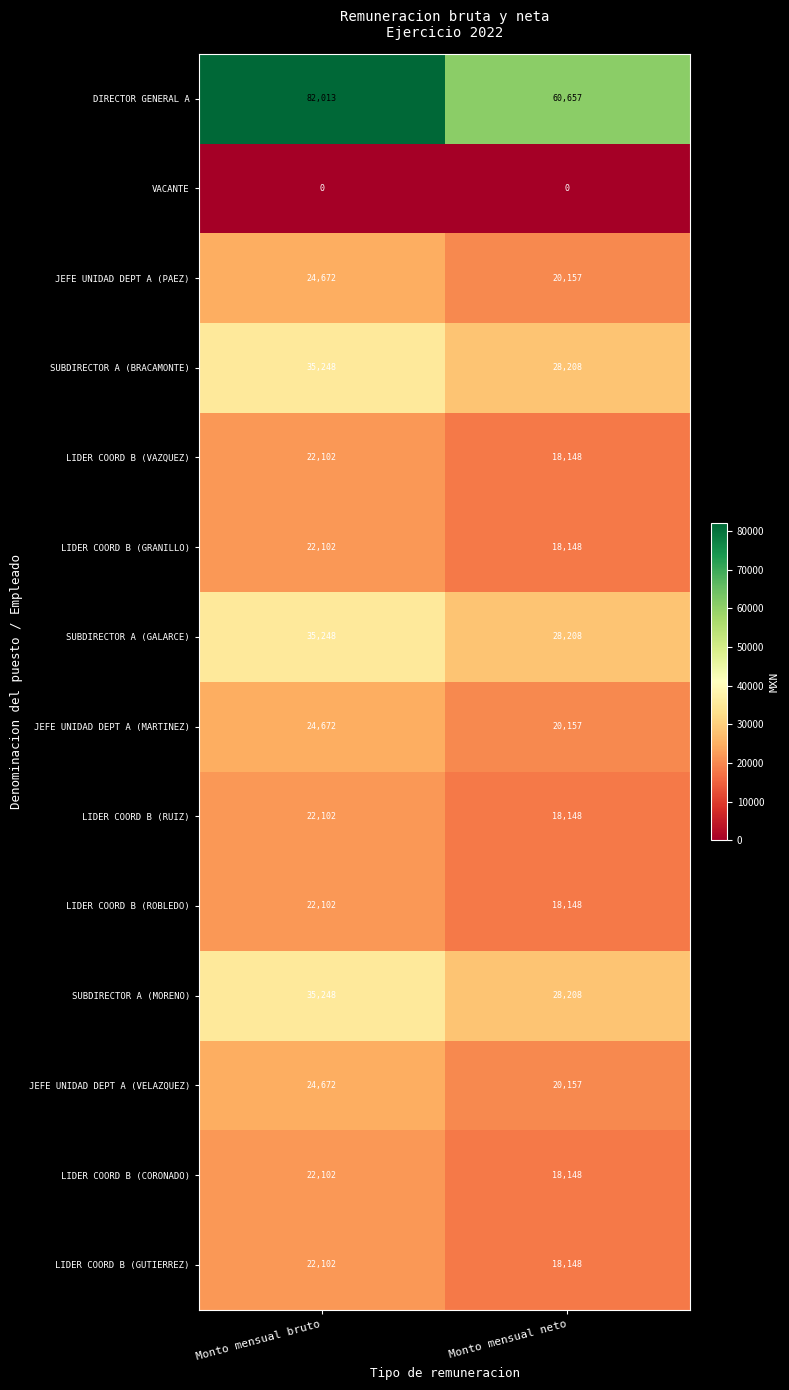

The JEFE UNIDAD DEPT A (VELAZQUEZ) series shows 13113 at Monto mensual bruto. True or false?

False